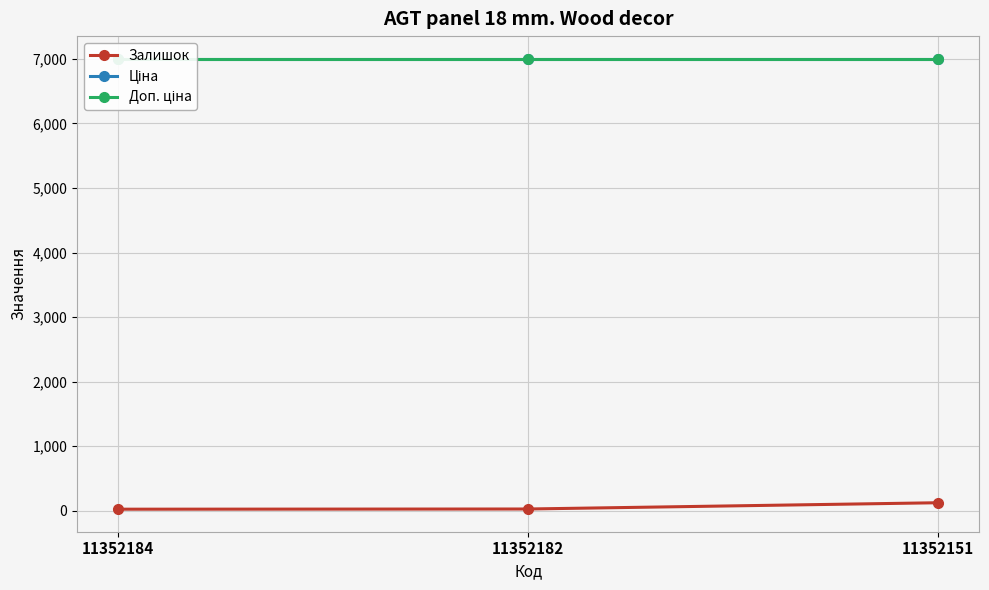

Is it true that Ціна equals 7002.7 at 11352182?

True